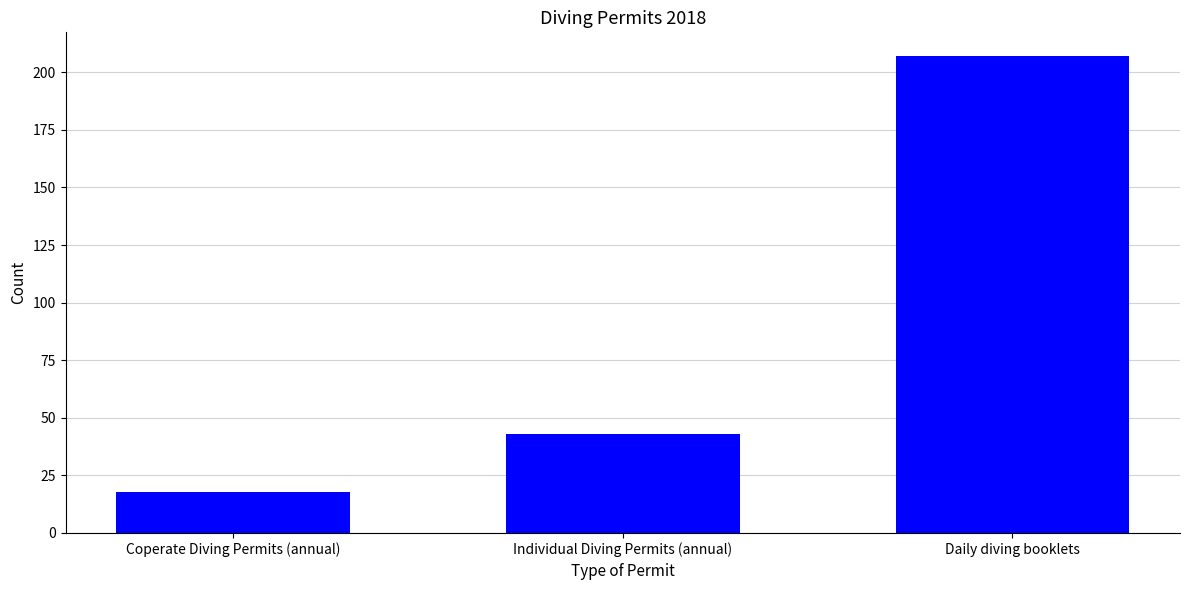

What is the difference between the values at Individual Diving Permits (annual) and Coperate Diving Permits (annual)?

25